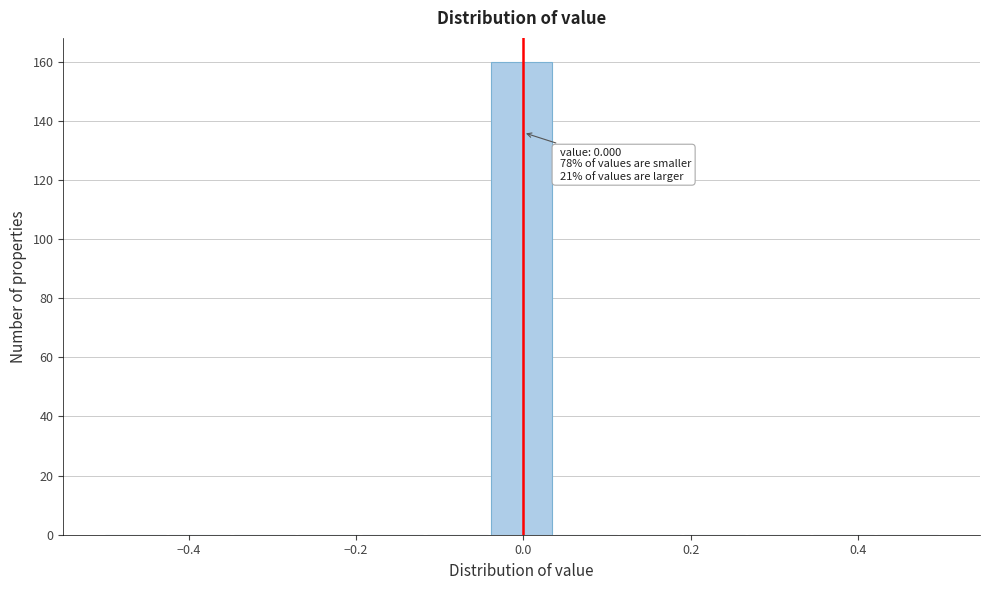

Around what value on the x-axis is the tallest bar? Give the approximate position of its centre, as read against the axis.

0.00